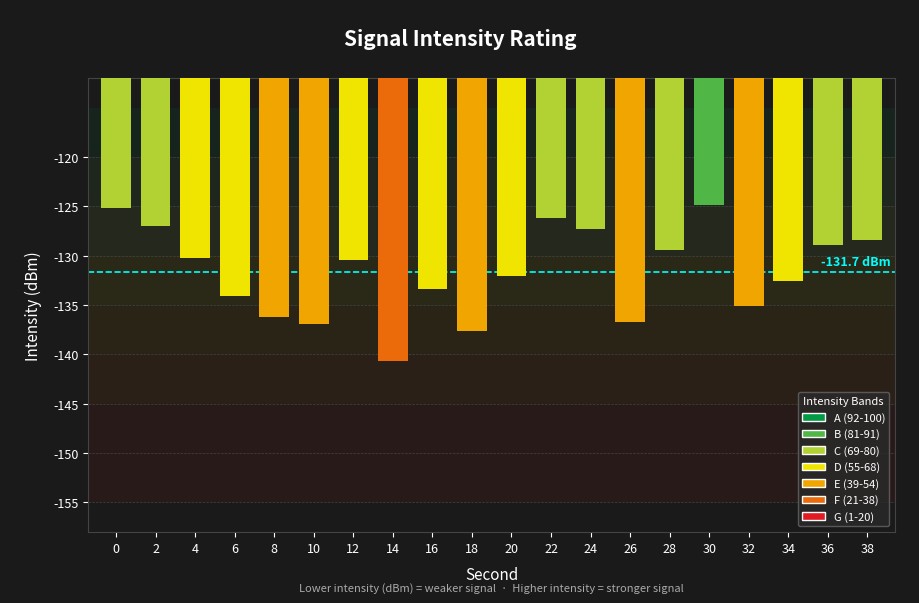

Which has a higher value, 26 or 14?

26